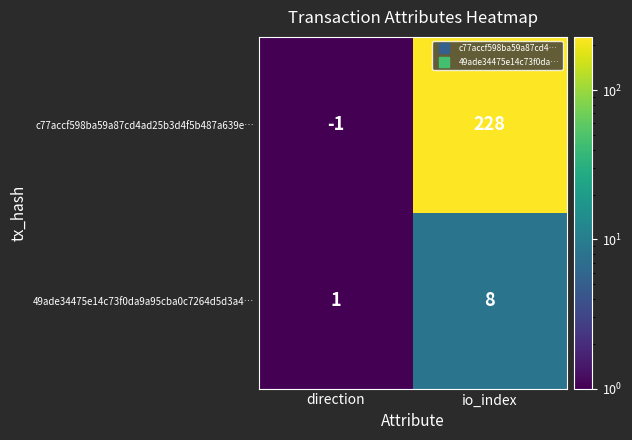

Reading left to right, list all the values displayed in this chart.

c77accf598ba59a87cd4ad25b3d4f5b487a639e…: direction=-1	io_index=228
49ade34475e14c73f0da9a95cba0c7264d5d3a4…: direction=1	io_index=8